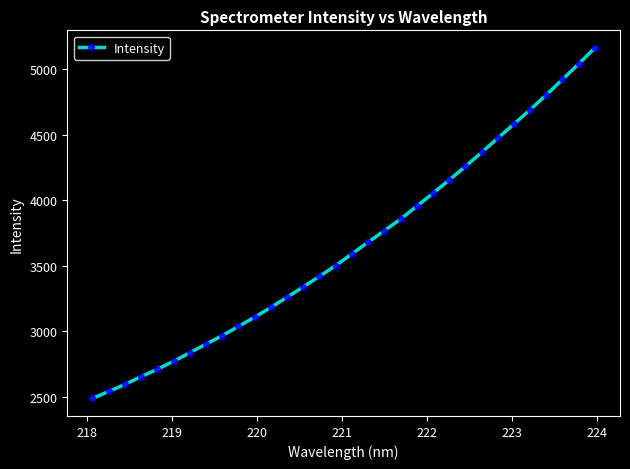

True or false: the data has more than 1 interior local peaks.

False